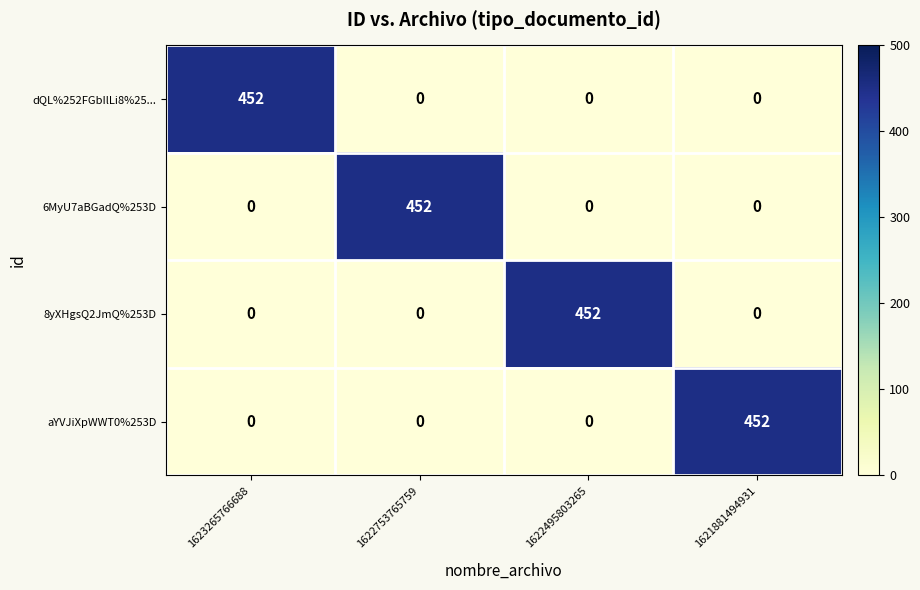

Reading left to right, what are all the values shown in this chart?

dQL%252FGbIlLi8%25...: 1623265766688=452	1622753765759=0	1622495803265=0	1621881494931=0
6MyU7aBGadQ%253D: 1623265766688=0	1622753765759=452	1622495803265=0	1621881494931=0
8yXHgsQ2JmQ%253D: 1623265766688=0	1622753765759=0	1622495803265=452	1621881494931=0
aYVJiXpWWT0%253D: 1623265766688=0	1622753765759=0	1622495803265=0	1621881494931=452